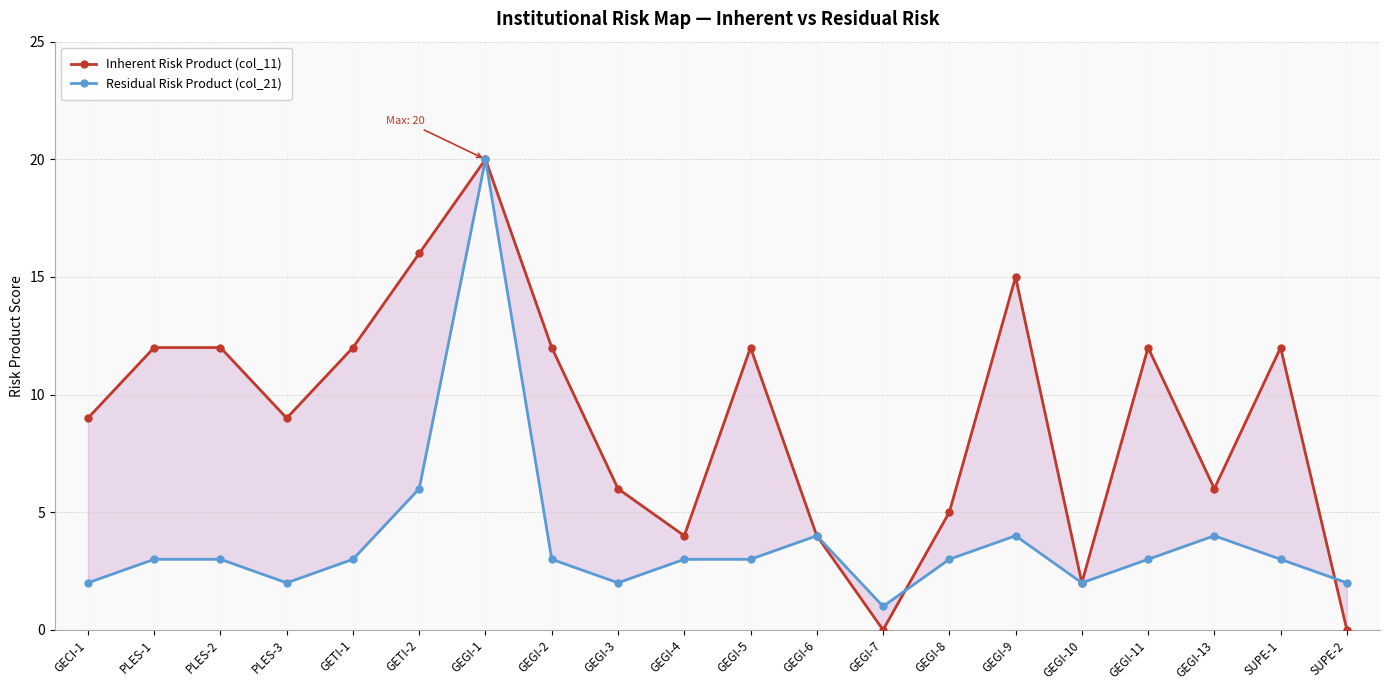

What is the value of the Residual Risk Product (col_21) point at the 1st from the left?

2